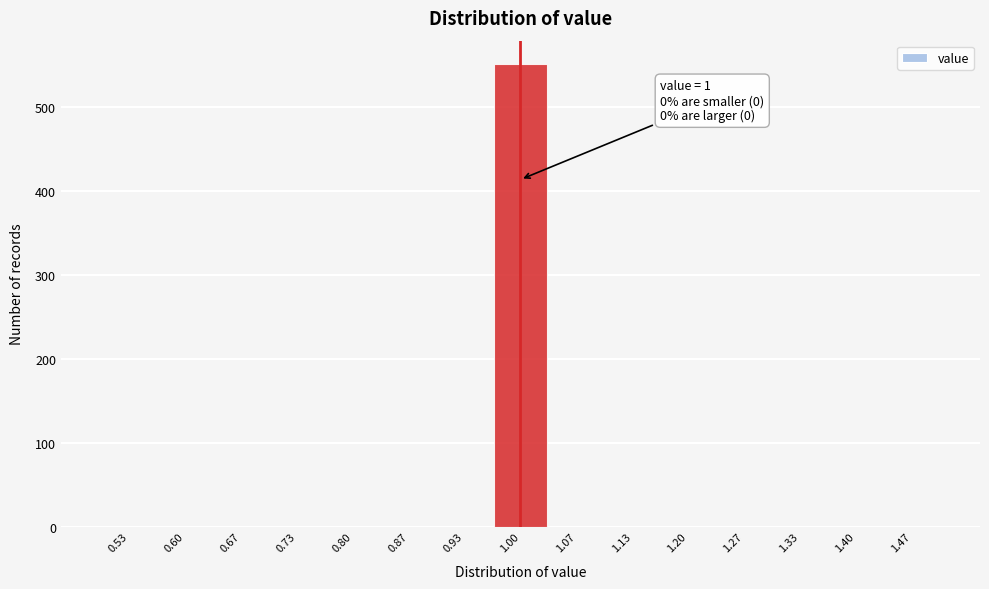

Over which range of the x-axis is the bar tallest?

0.97 to 1.03